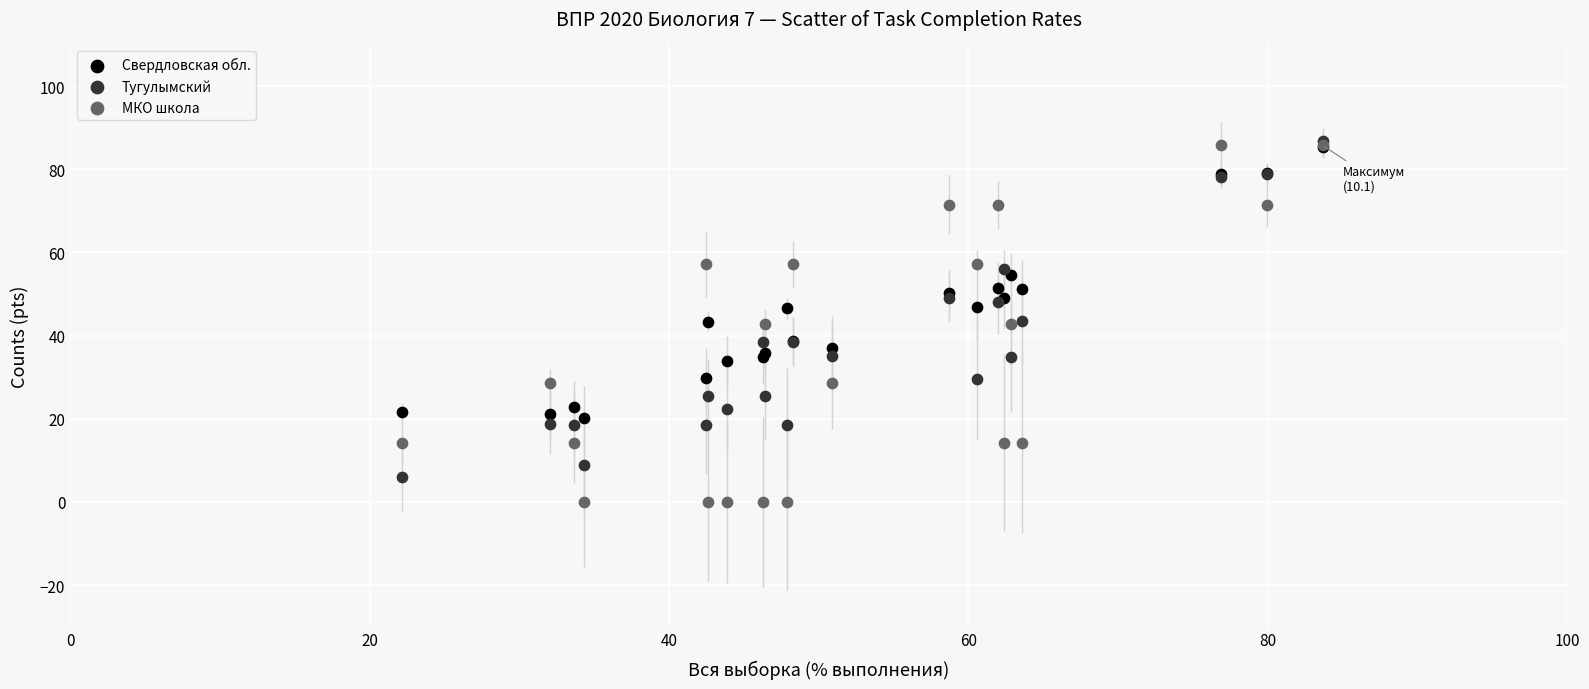

What are all the series names shown in the legend?

Свердловская обл., Тугулымский, МКО школа